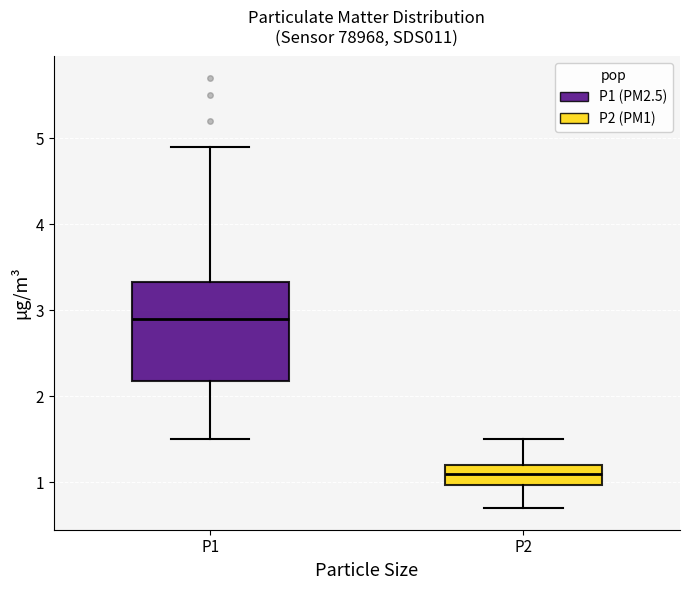

Reading left to right, read every box against the y-axis: the position of its median line, the range the box covers, and the ends of its whiskers. The values are not printed on the chart, so give them approximately, as read against the axis.

P1: median 2.9, box 2.2 to 3.3, whiskers 1.5 to 4.9
P2: median 1.1, box 1.0 to 1.2, whiskers 0.7 to 1.5